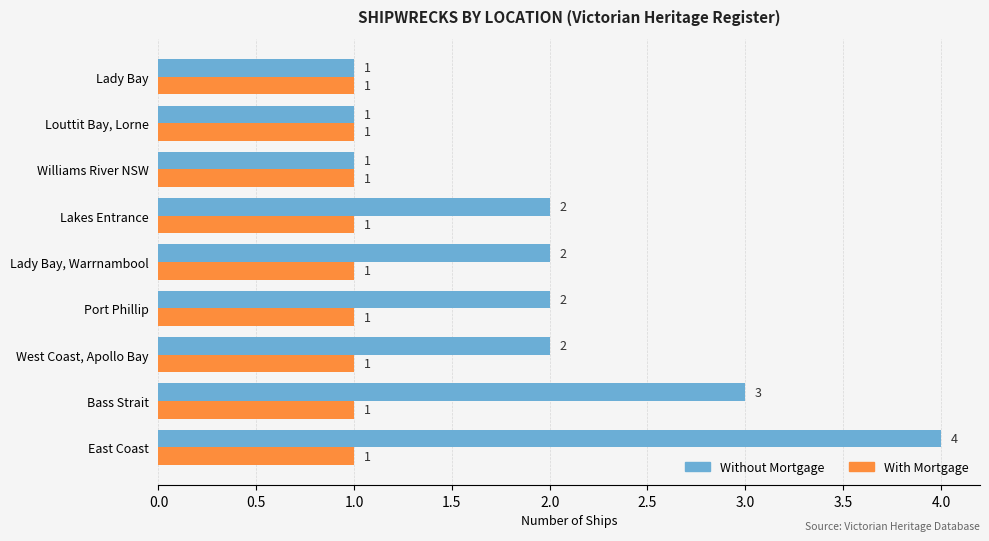

Which series changed the most between Lakes Entrance and Williams River NSW?

Without Mortgage